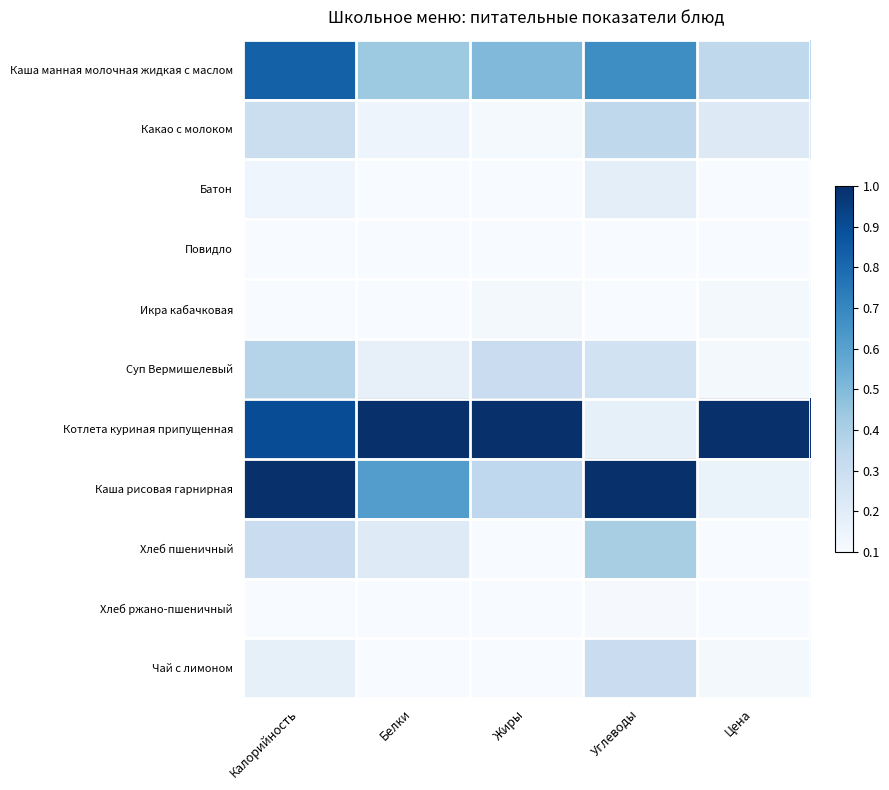

Which series has the largest total across all categories?

Котлета куриная припущенная